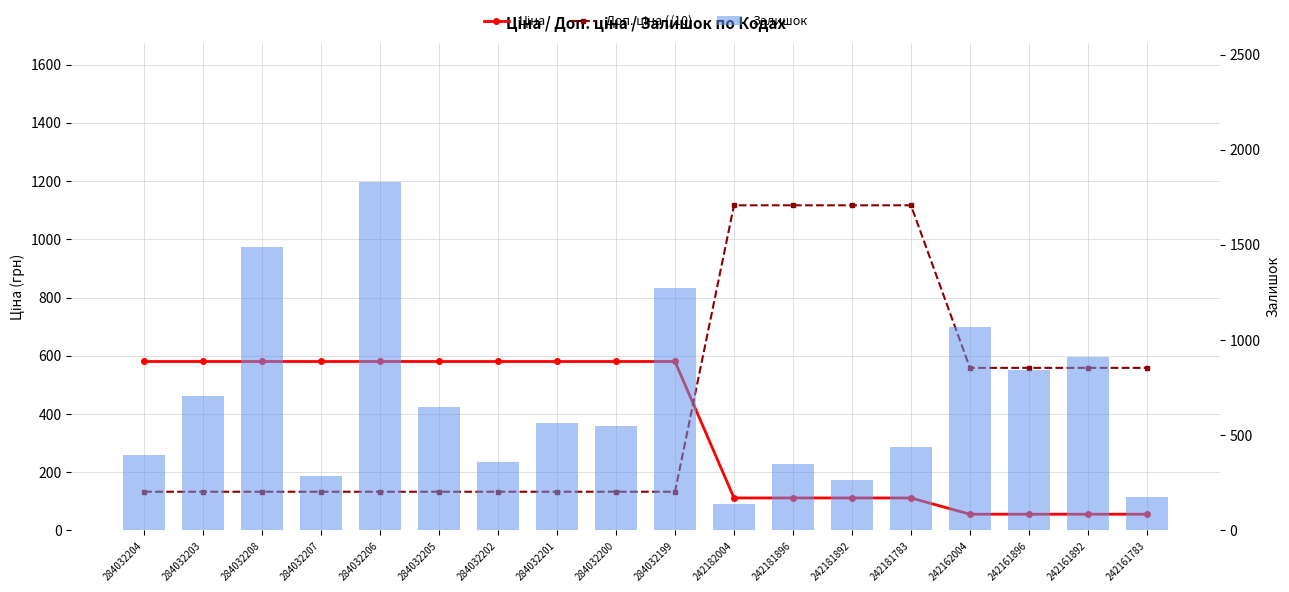

Which series has the largest total across all categories?

Залишок